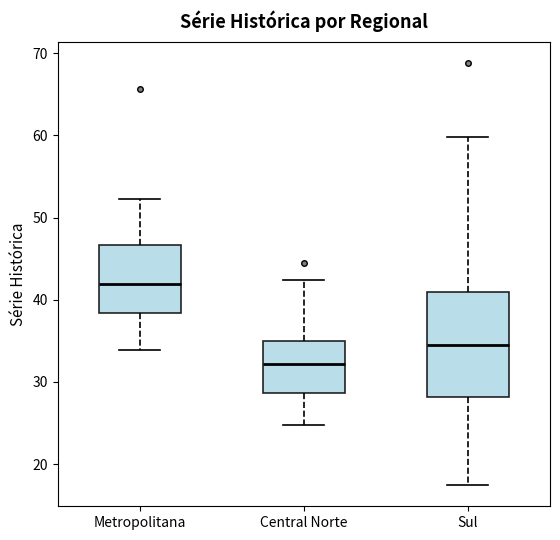

Which box has the lowest median line?

Central Norte